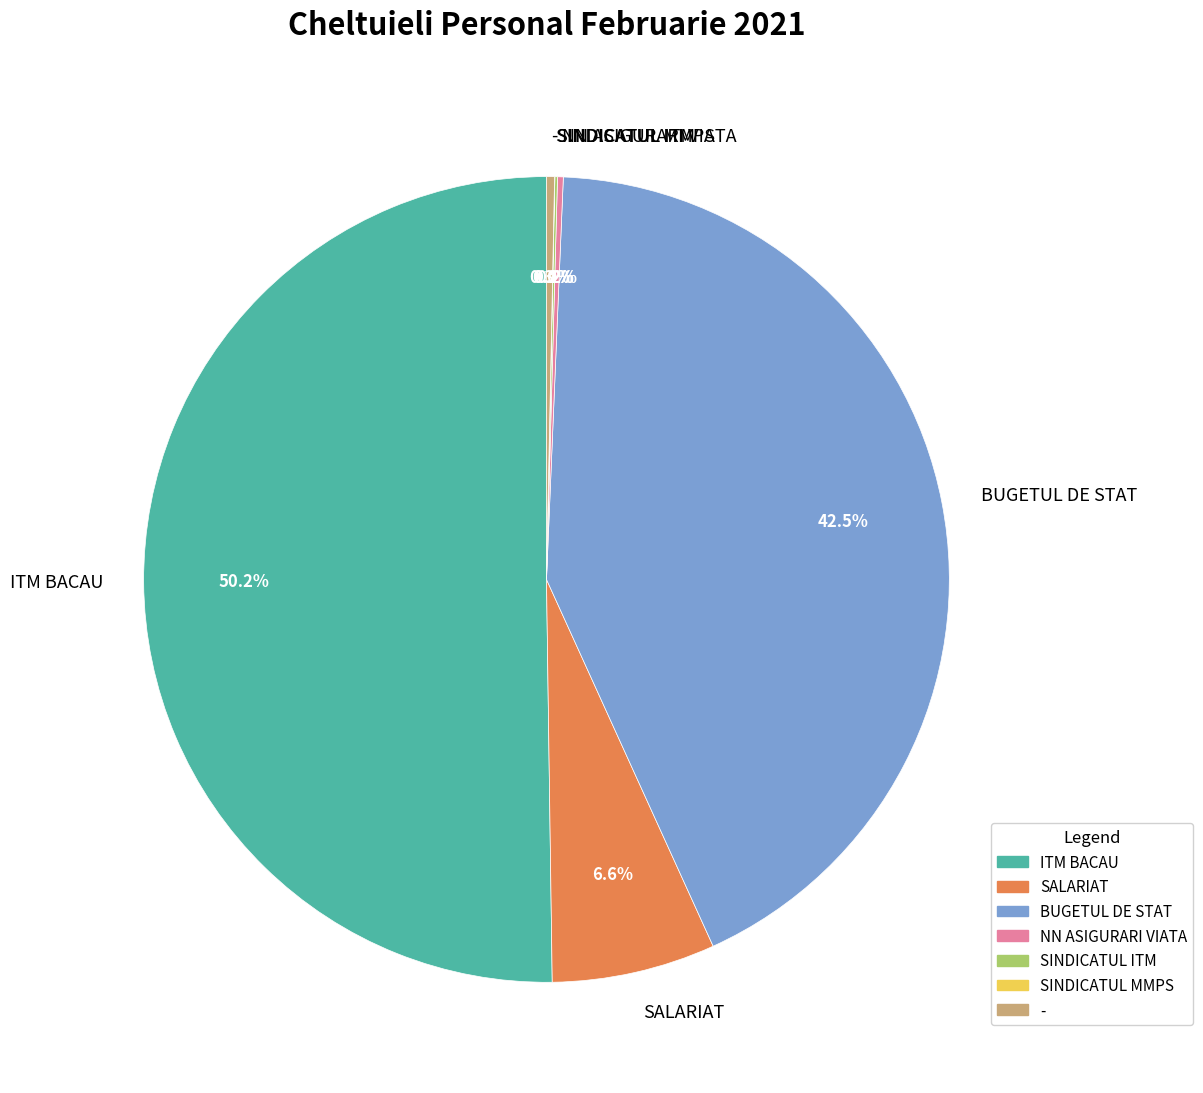

How much of the chart is everything except BUGETUL DE STAT?

57.5%